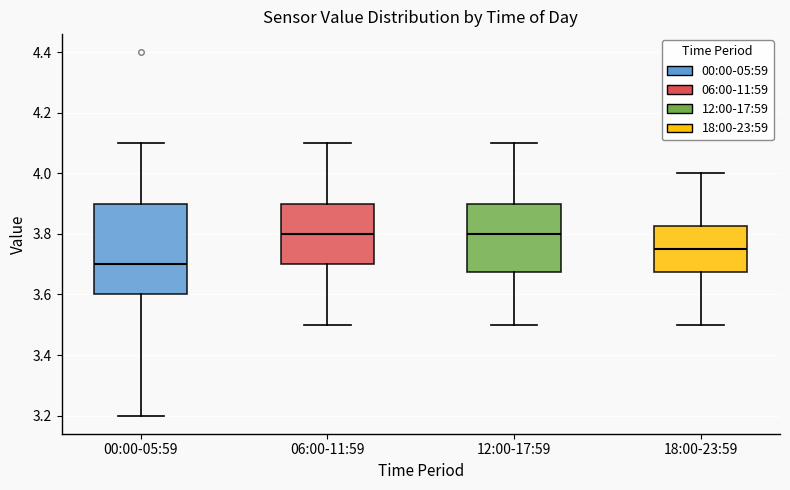

Which box's median line is the lowest?

00:00-05:59